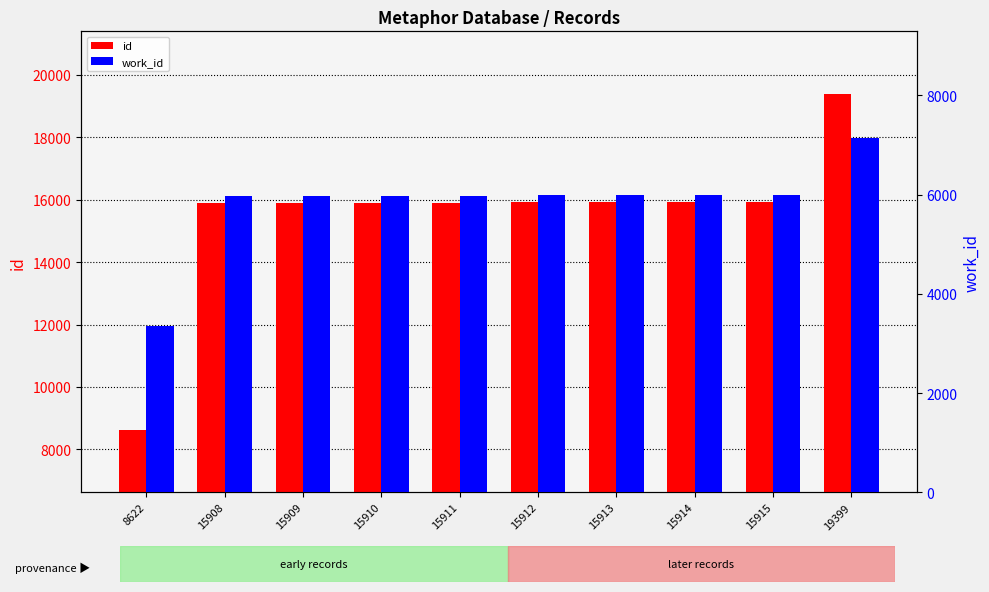

What is the difference between the maximum and minimum values in the id series?

10777